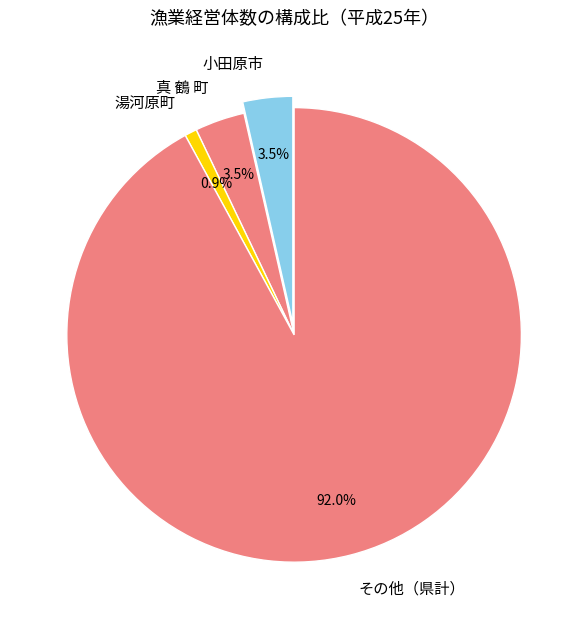

What portion of the pie excludes 小田原市?

96.5%